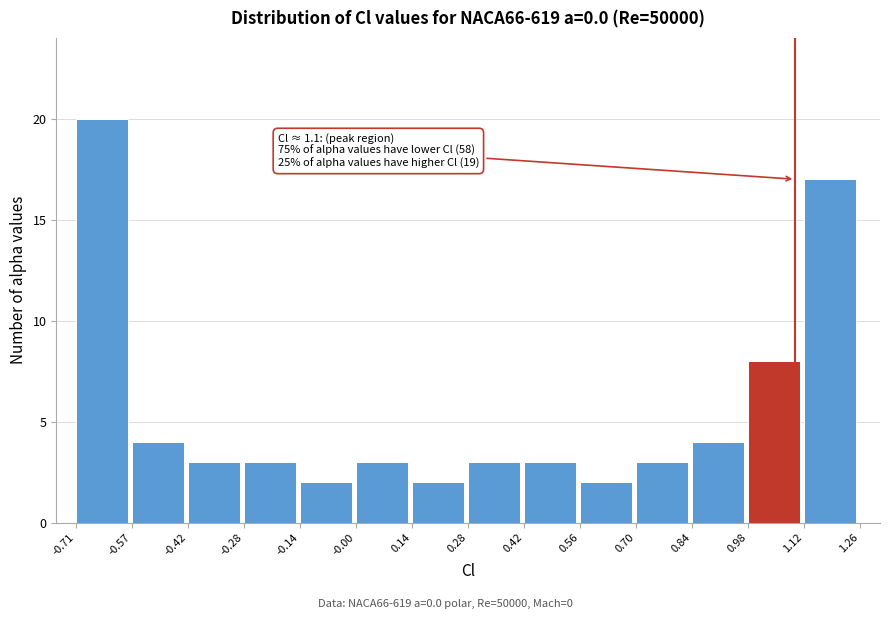

Over which range of the x-axis is the bar tallest?

-0.71 to -0.57